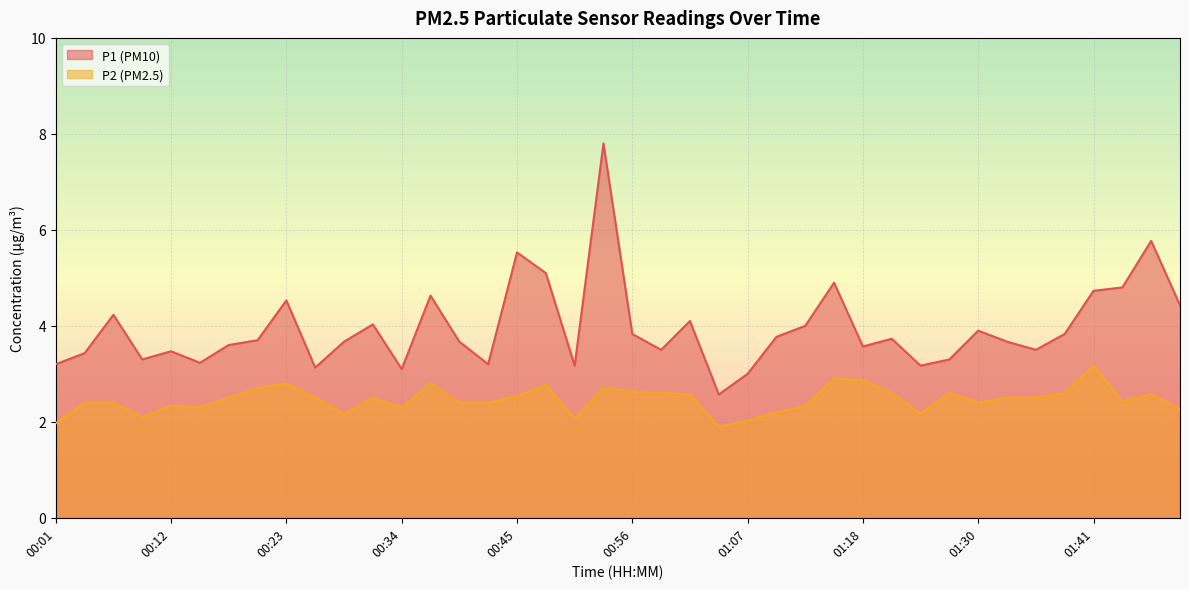

How many values in the P2 series are below 2?

2